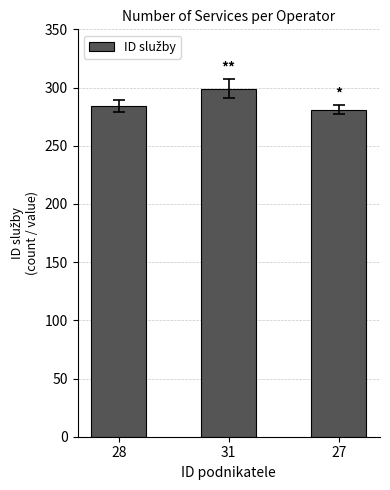

What is the difference between the maximum and second lowest values?

15